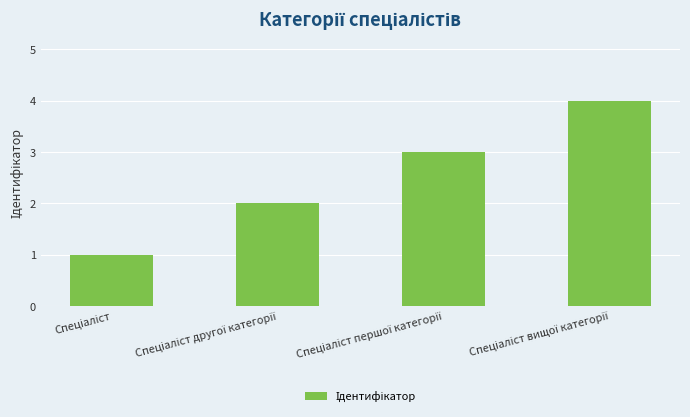

What is the greatest value displayed?

4